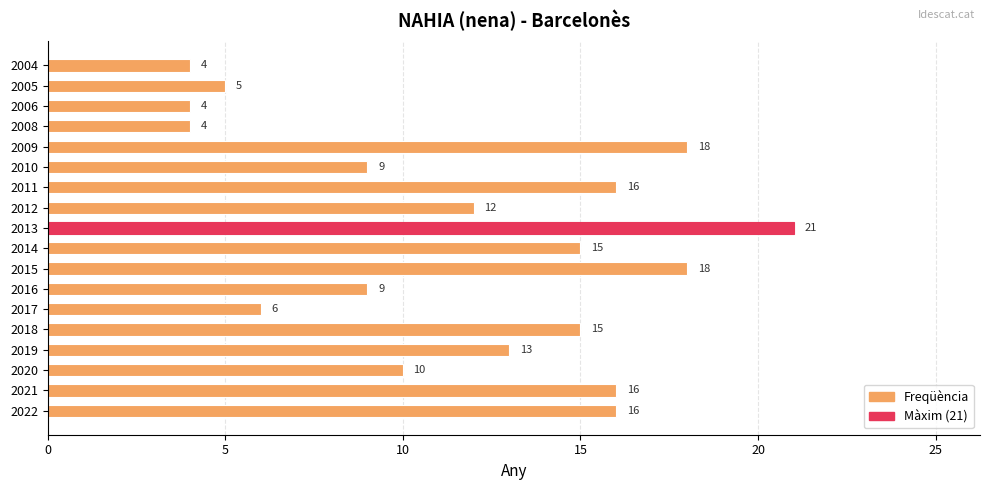

Which category has the highest value across all series?

2013